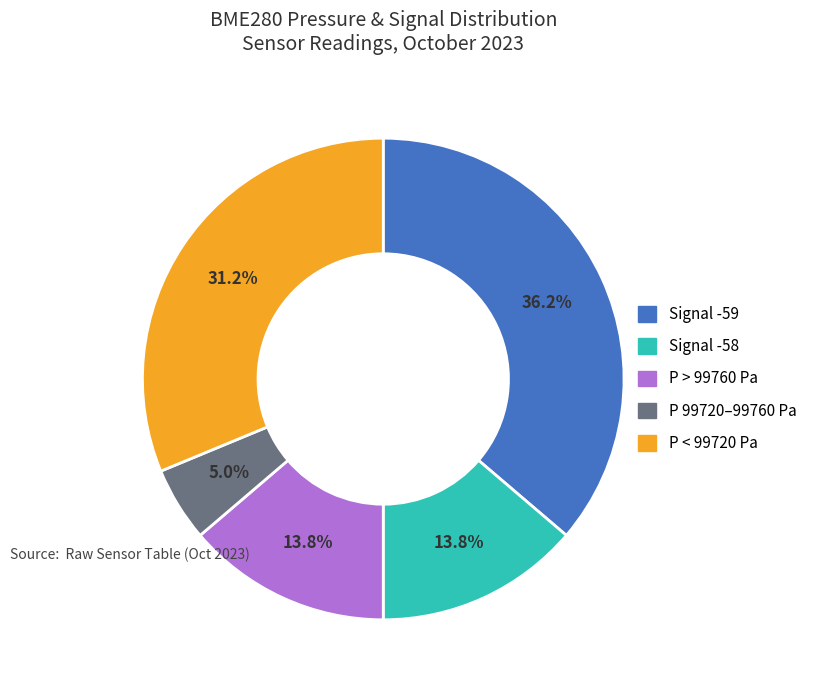

Is there any slice that represents more than half of the pie?

No